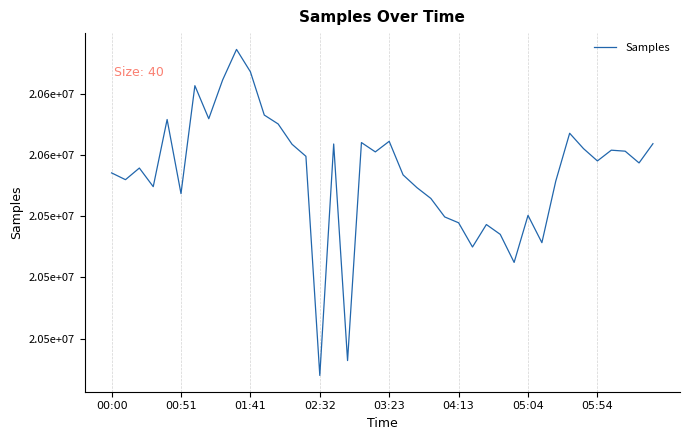

Does the chart have visible grid lines?

Yes